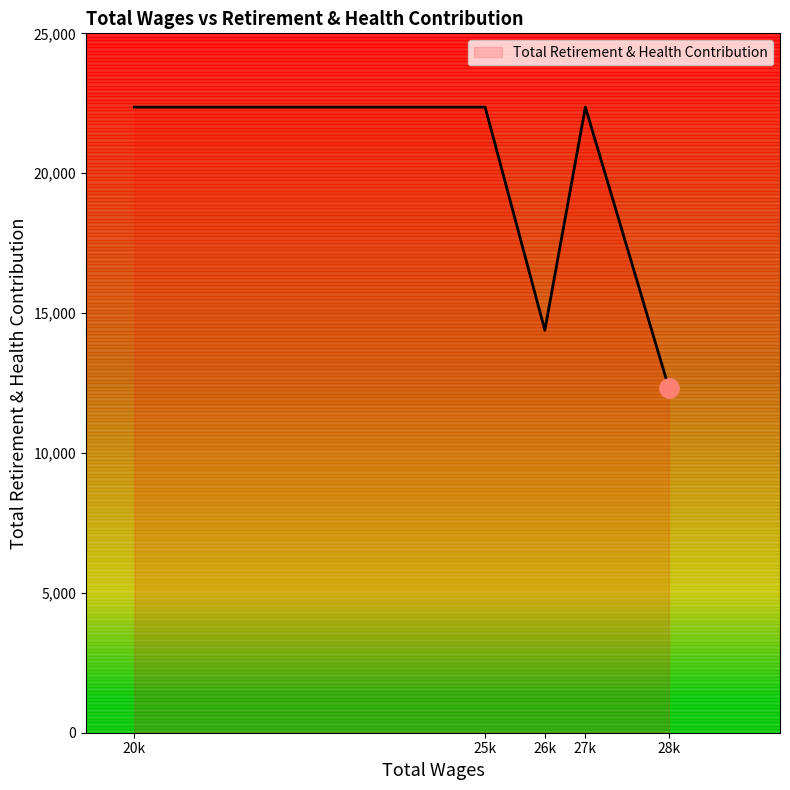

What is the average value?

18760